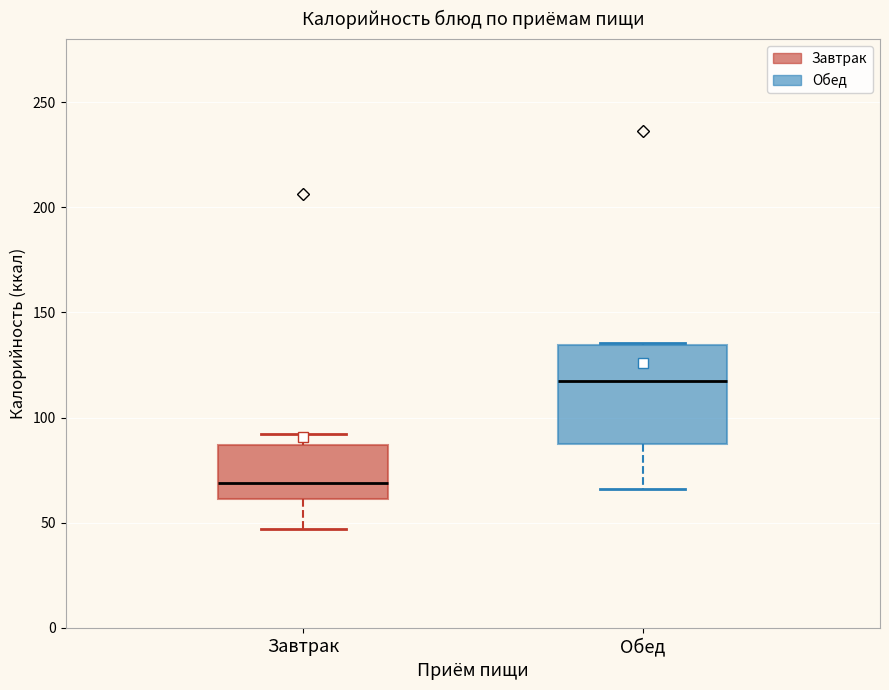

Reading left to right, read every box against the y-axis: the position of its median line, the range the box covers, and the ends of its whiskers. The values are not printed on the chart, so give them approximately, as read against the axis.

Завтрак: median 70, box 60 to 85, whiskers 45 to 90
Обед: median 115, box 85 to 135, whiskers 65 to 135